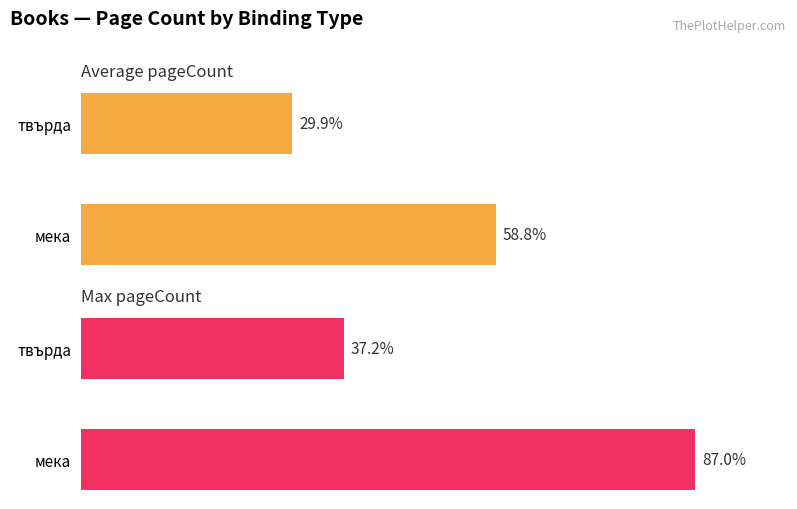

Does the chart contain any negative values?

No